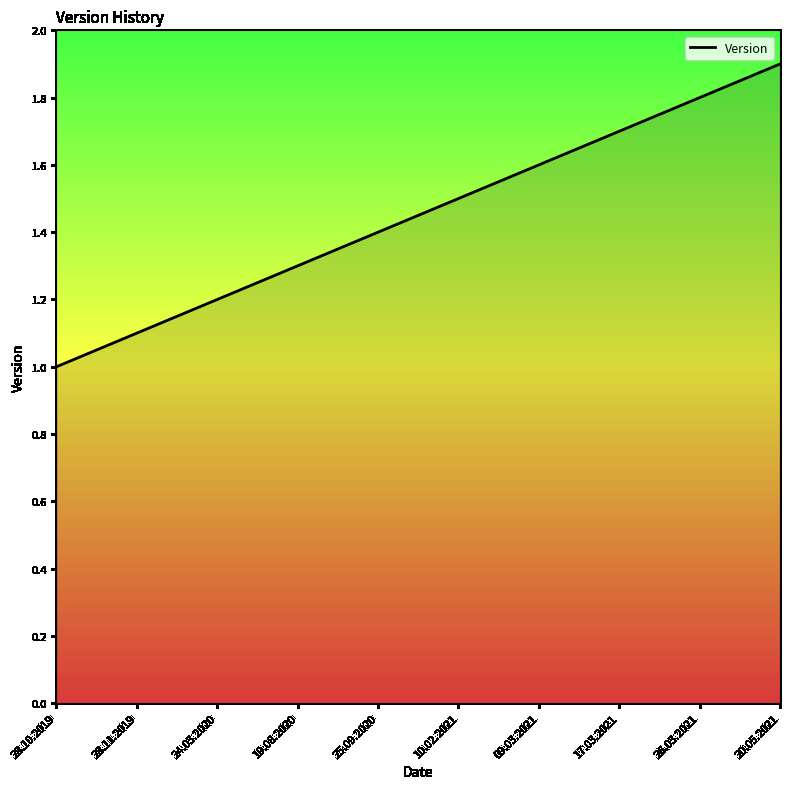

Reading left to right, transcribe all the data shown in this chart.

1.0	1.1	1.2	1.3	1.4	1.5	1.6	1.7	1.8	1.9